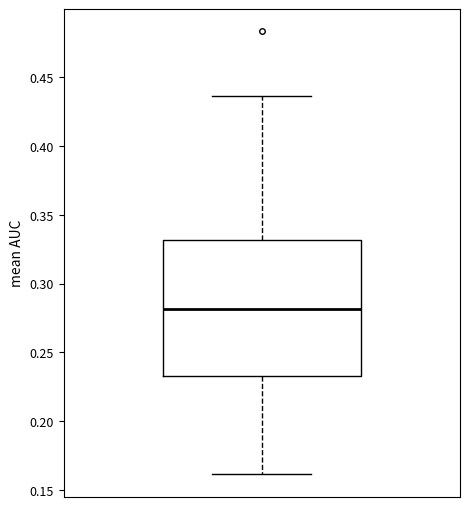

Read this box plot against the y-axis: the position of the median line, the range covered by the box, and the ends of both whiskers. The values are not printed on the chart, so give them approximately, as read against the axis.

median 0.280, box 0.235 to 0.330, whiskers 0.160 to 0.435